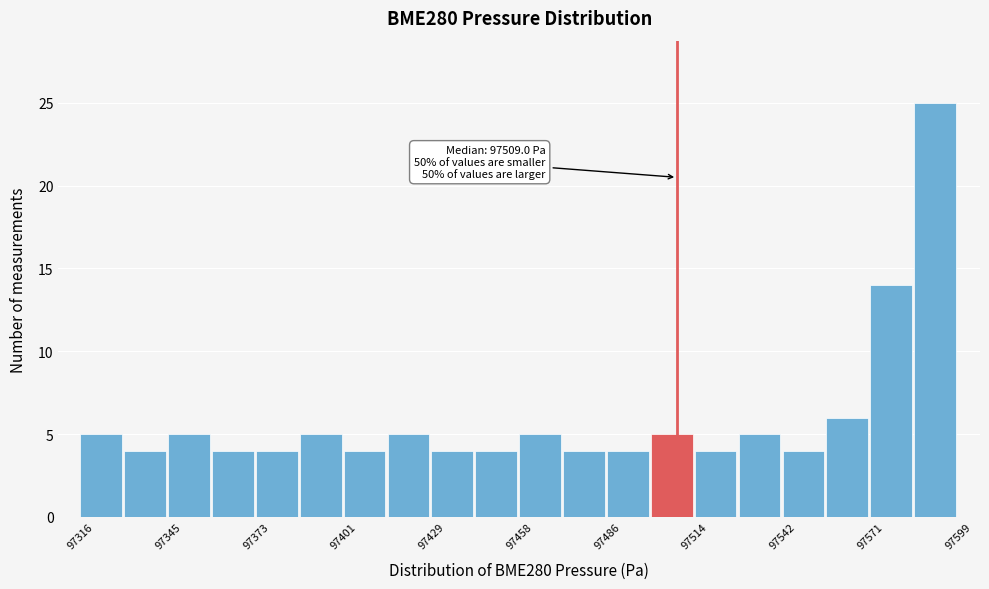

Read against the x-axis, roughly where is the centre of the tallest bar?

97590